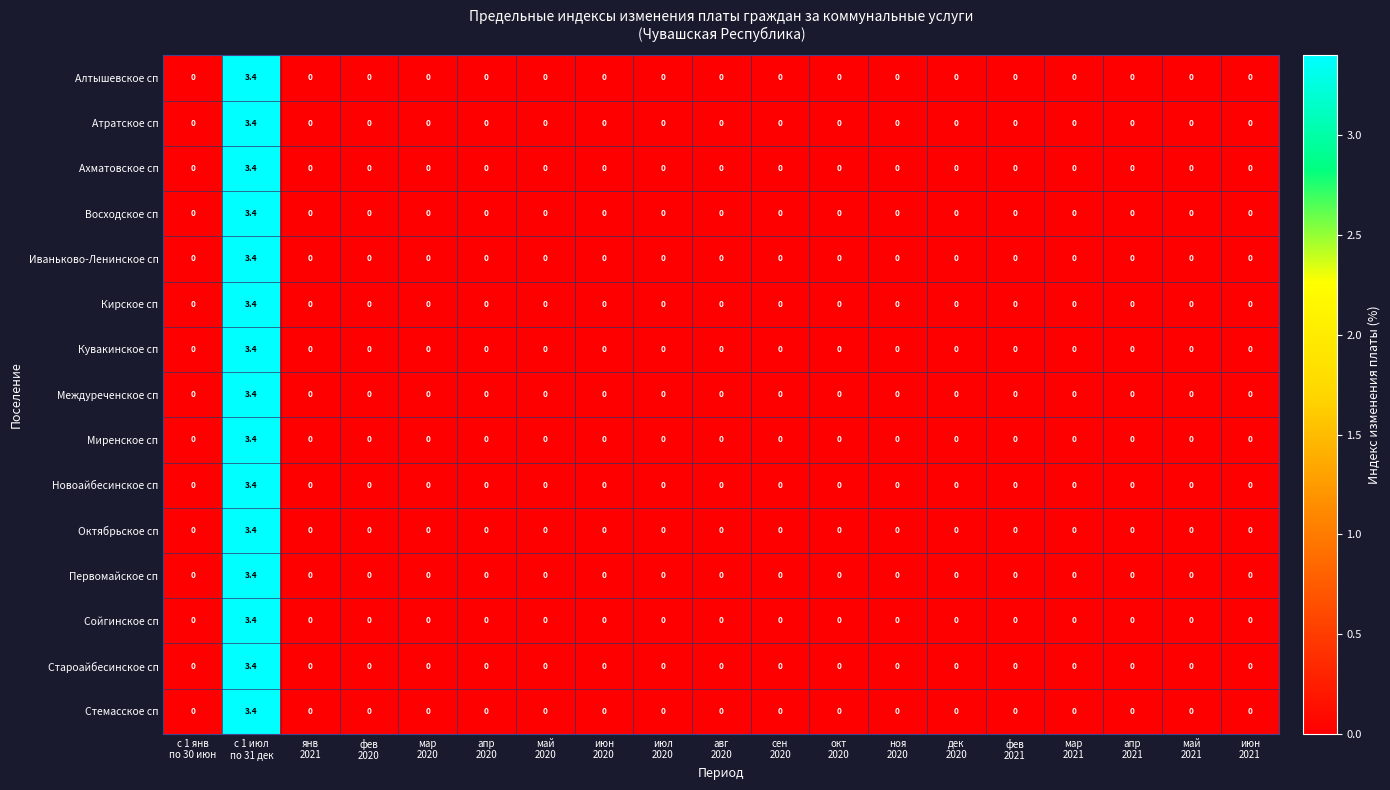

What is the highest value of the Октябрьское сп series?

3.4